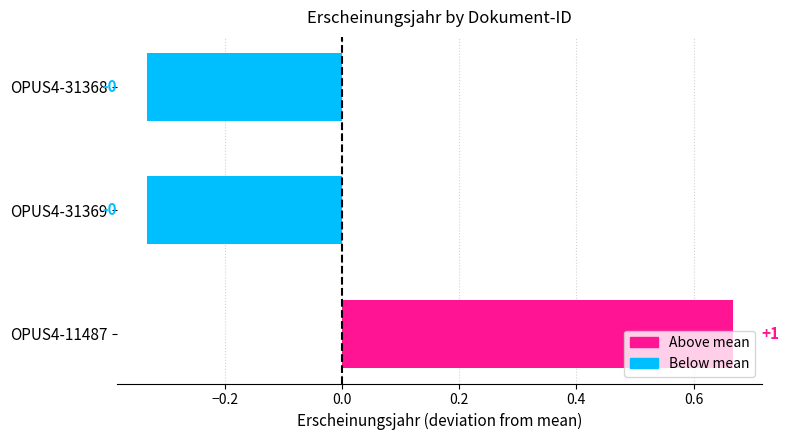

What is the change in value from OPUS4-11487 to OPUS4-31368?

-1.0